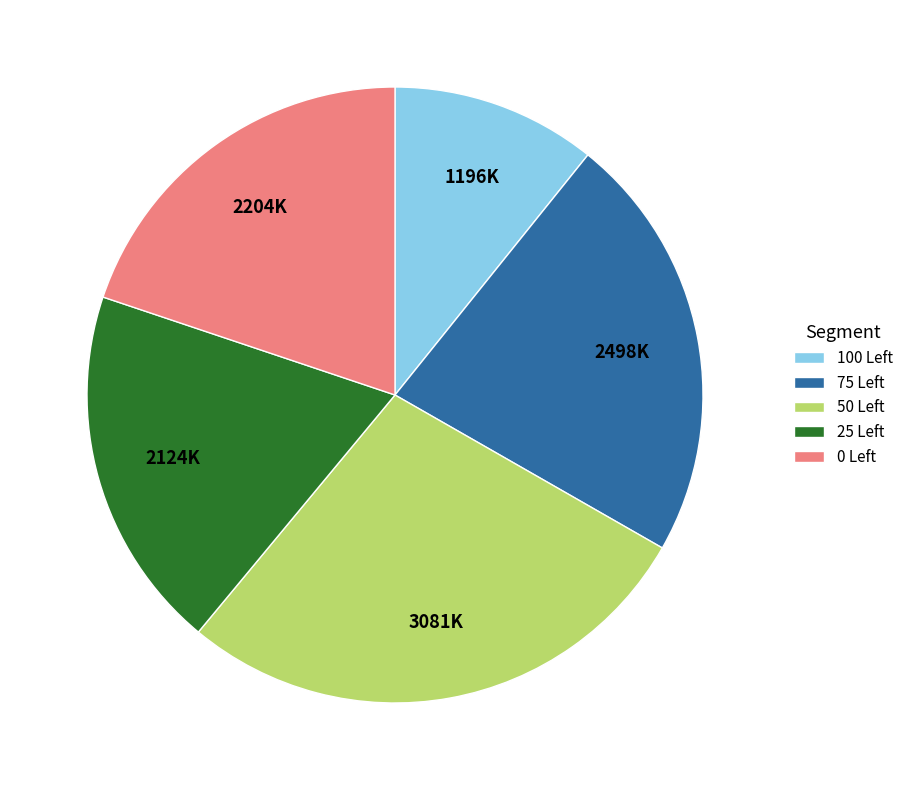

Does any single category account for the majority?

No